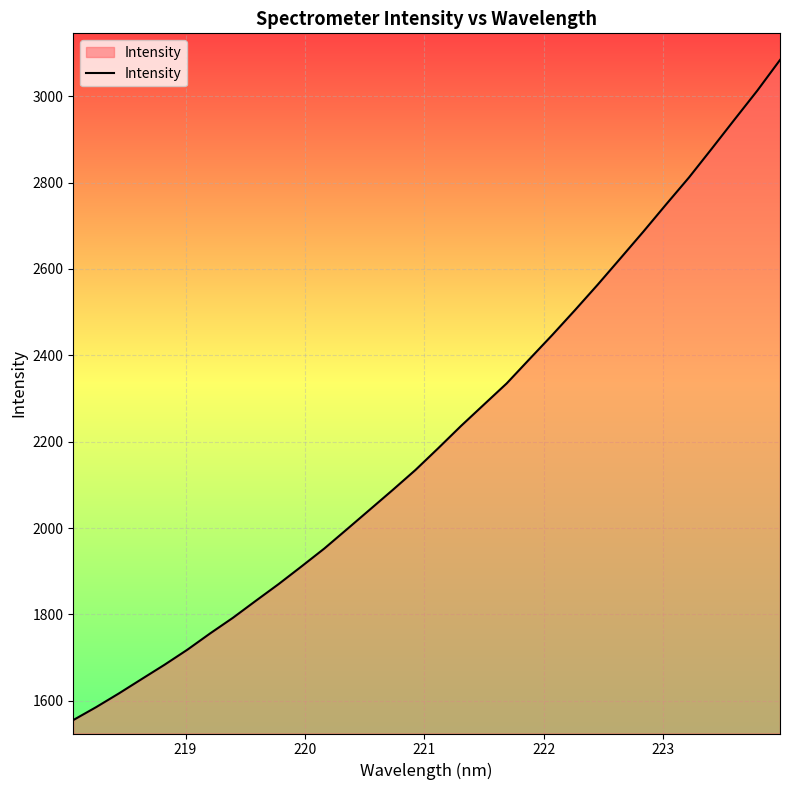

What is the greatest value displayed?

3084.0